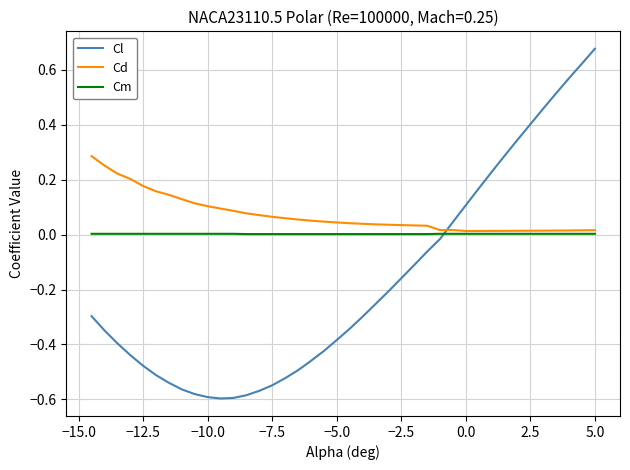

Which series has the largest range (max minus min)?

Cl